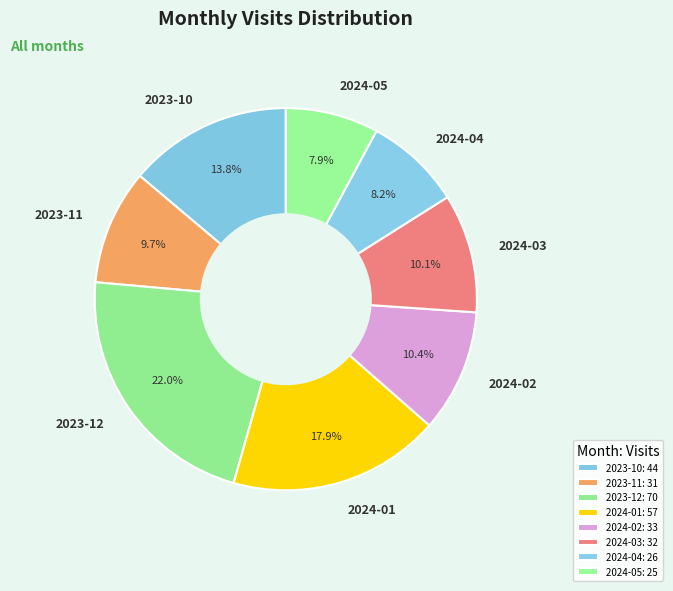

True or false: 2024-03 accounts for 1% of the total.

False